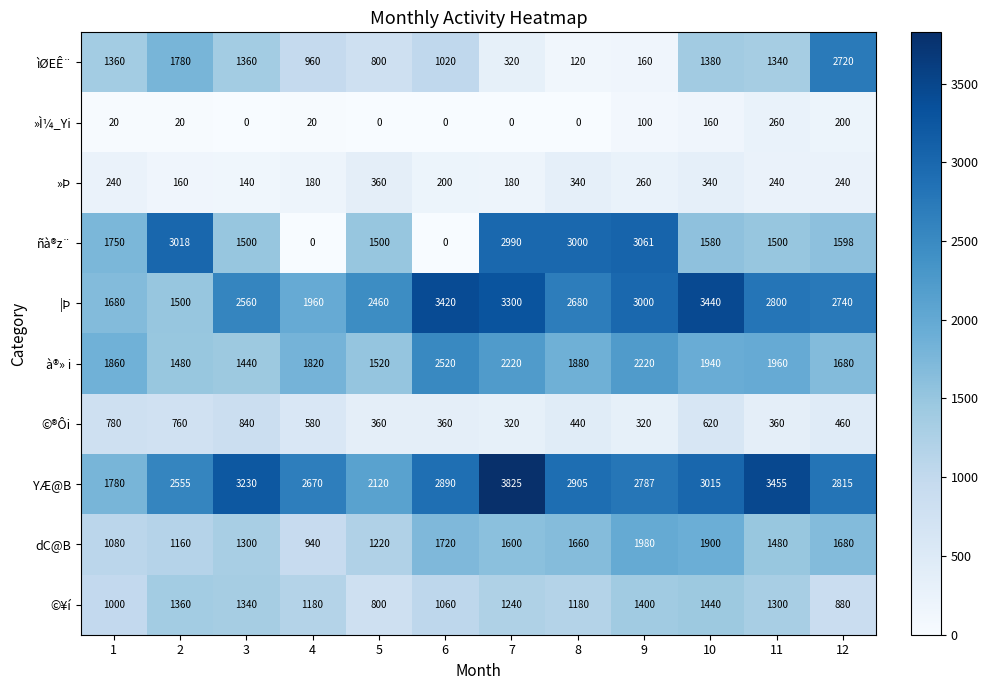

List the series in order of their peak value, lowest first.

»Ì¼_Yi, »Þ, ©®Ôi, ©¥í, dC@B, à®» i, ìØEÊ¨, ñà®z¨, |Þ, YÆ@B